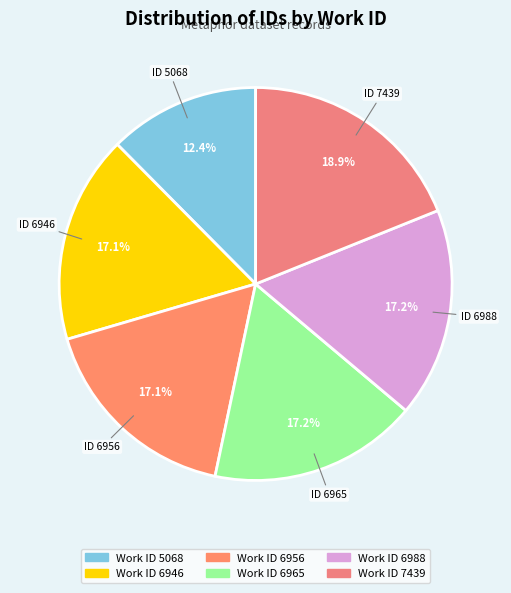

Rank the categories by value from lowest to highest.

5068, 6946, 6956, 6965, 6988, 7439